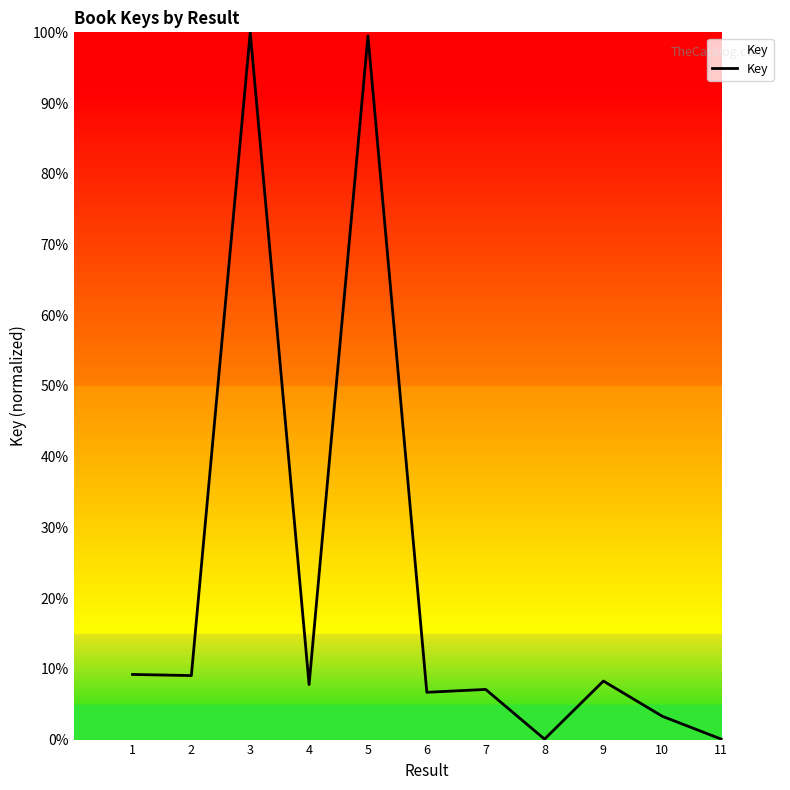

What is the difference between the maximum and minimum values?

99.9